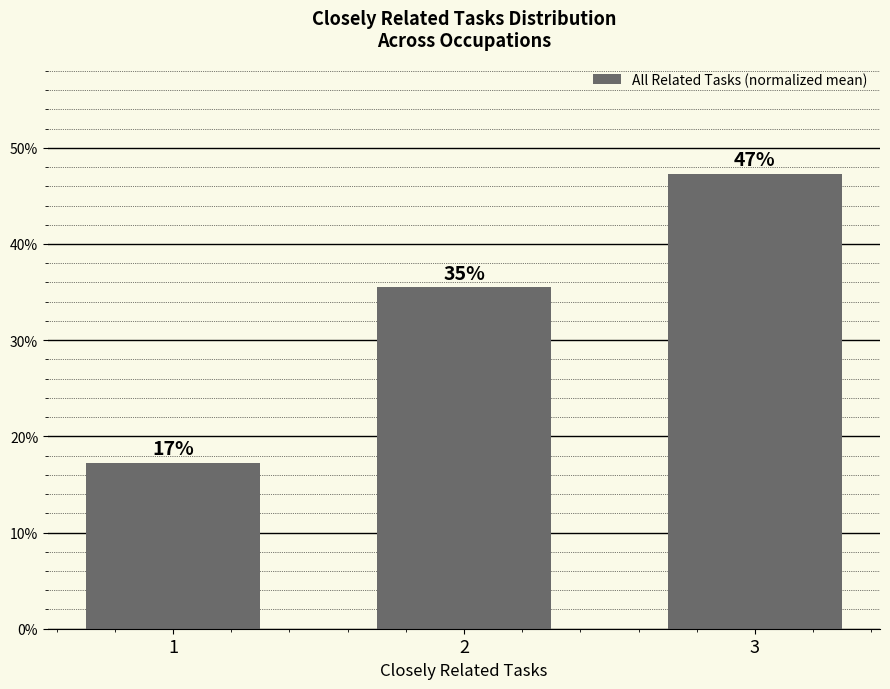

The value at 1 is 0.3. True or false?

False